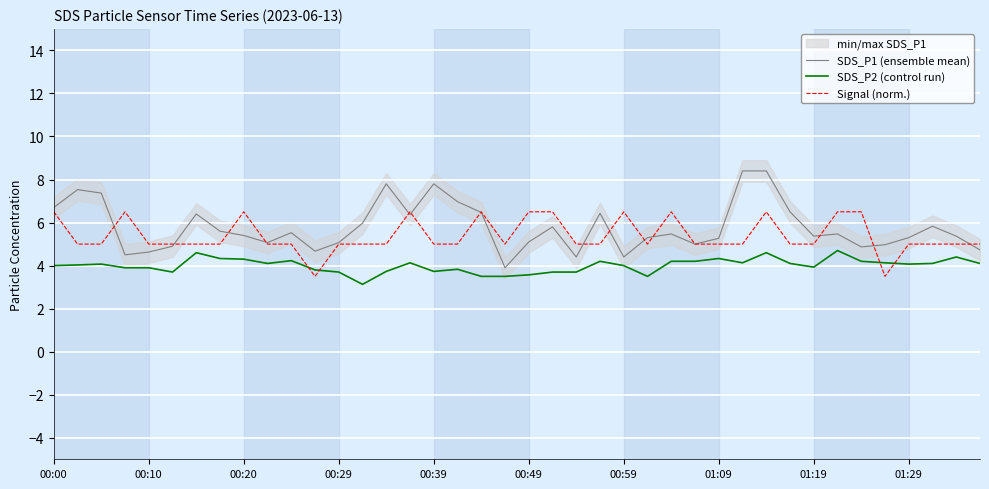

Reading right to left, what are all the values shown in this chart?

SDS_P1 (ensemble mean): 4.7	5.4	5.8	5.3	5.0	4.9	5.5	5.4	6.5	8.4	8.4	5.3	5.0	5.5	5.3	4.4	6.4	4.4	5.8	5.1	3.9	6.5	7.0	7.8	6.4	7.8	6.0	5.1	4.7	5.5	5.1	5.4	5.6	6.4	4.9	4.6	4.5	7.4	7.5	6.7
SDS_P2 (control run): 4.1	4.4	4.1	4.1	4.1	4.2	4.7	3.9	4.1	4.6	4.1	4.3	4.2	4.2	3.5	4.0	4.2	3.7	3.7	3.6	3.5	3.5	3.8	3.7	4.1	3.7	3.1	3.7	3.8	4.2	4.1	4.3	4.3	4.6	3.7	3.9	3.9	4.1	4.0	4.0
Signal (norm.): 5.0	5.0	5.0	5.0	3.5	6.5	6.5	5.0	5.0	6.5	5.0	5.0	5.0	6.5	5.0	6.5	5.0	5.0	6.5	6.5	5.0	6.5	5.0	5.0	6.5	5.0	5.0	5.0	3.5	5.0	5.0	6.5	5.0	5.0	5.0	5.0	6.5	5.0	5.0	6.5